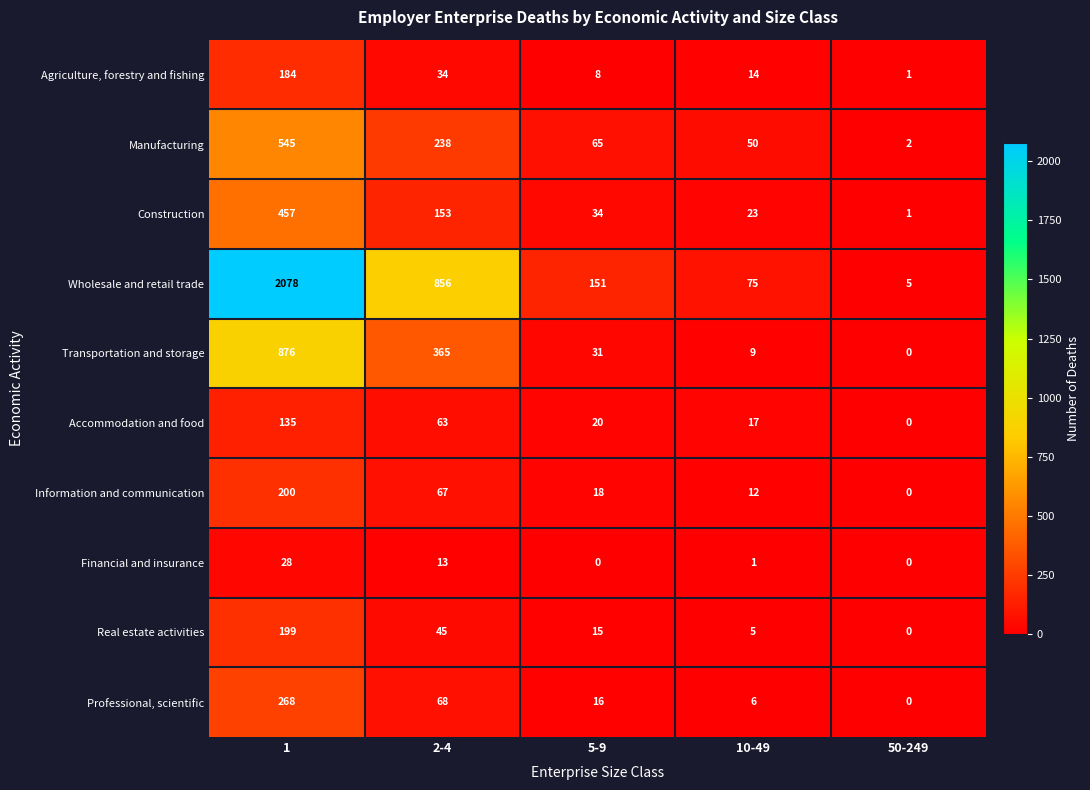

Rank the series by their maximum value, from highest to lowest.

Wholesale and retail trade, Transportation and storage, Manufacturing, Construction, Professional, scientific, Information and communication, Real estate activities, Agriculture, forestry and fishing, Accommodation and food, Financial and insurance